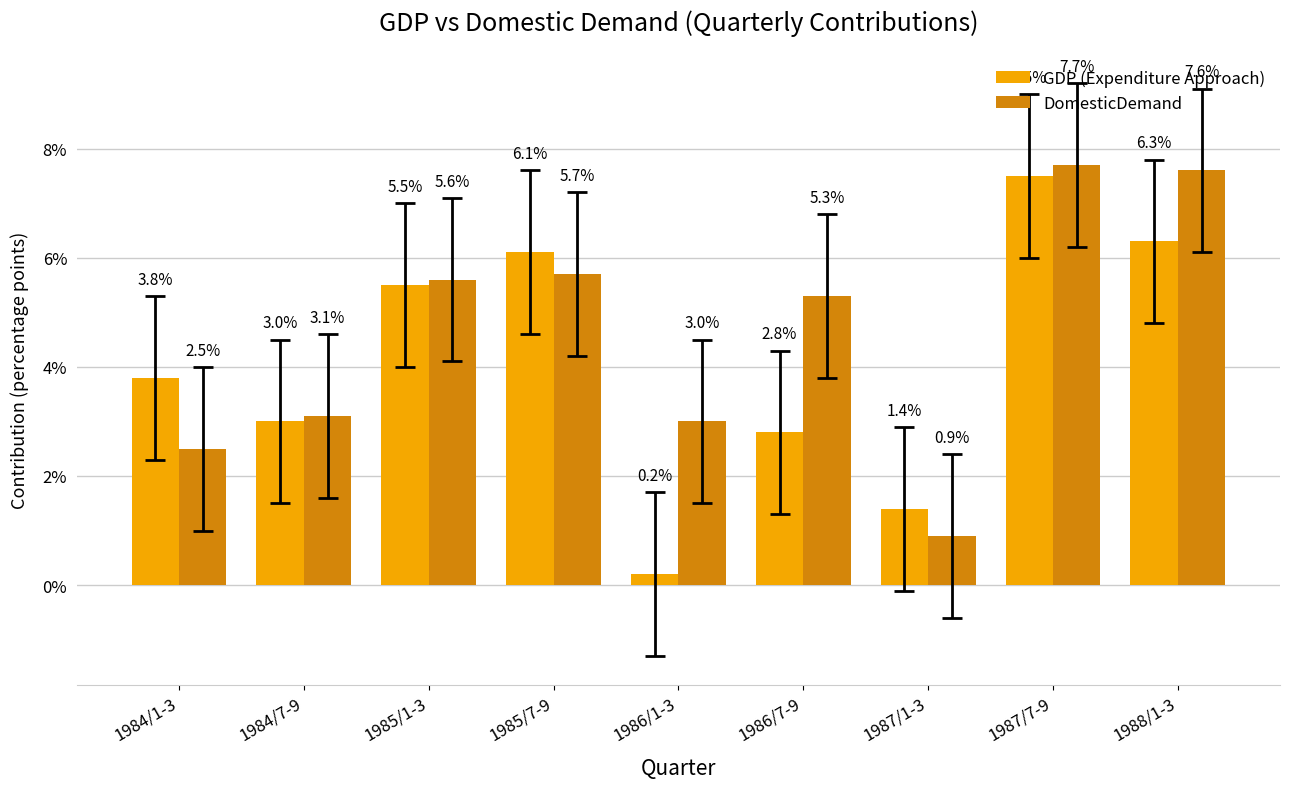

Between 1986/7-9 and 1987/7-9, which series saw the biggest shift?

GDP (Expenditure Approach)